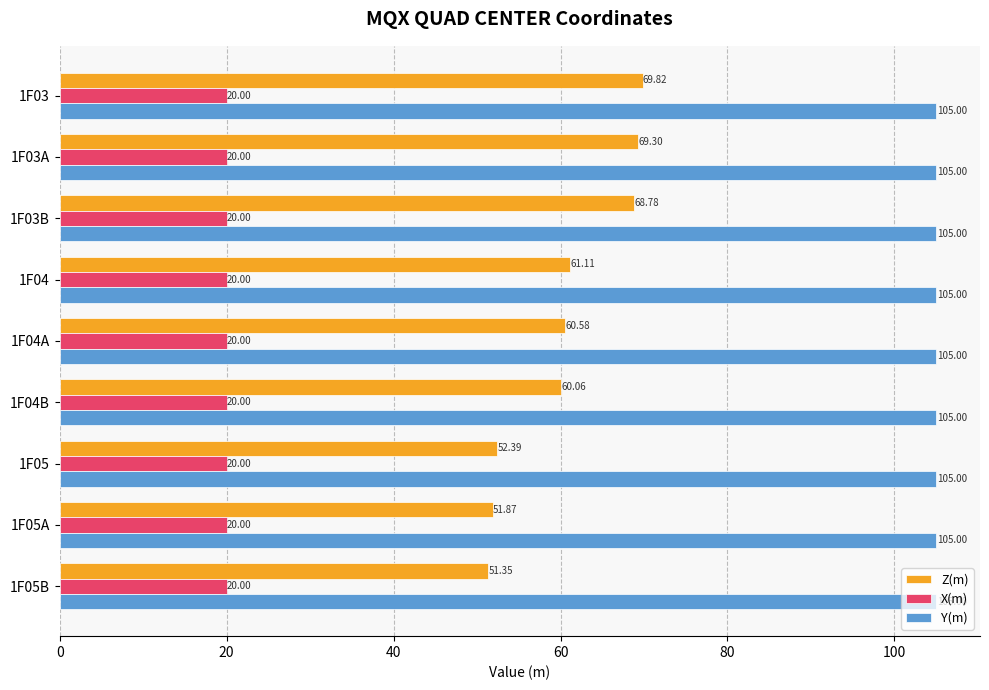

What is the difference between the maximum and minimum values in the Z(m) series?

18.5